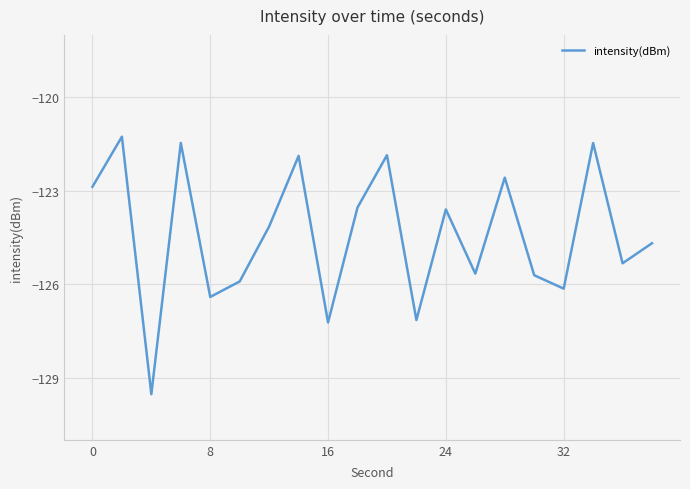

What is the difference between the maximum and second lowest values?

6.0